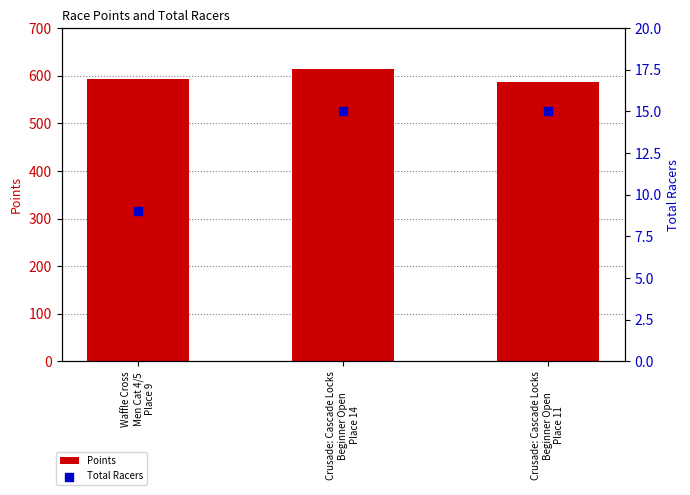

What is the total value across all series at Crusade: Cascade Locks
Beginner Open
Place 11?

602.7